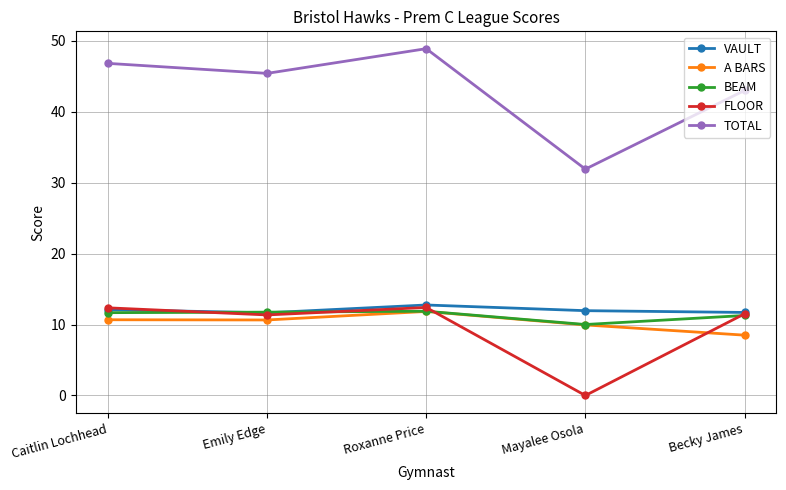

What value does the FLOOR series have at Becky James?

11.5